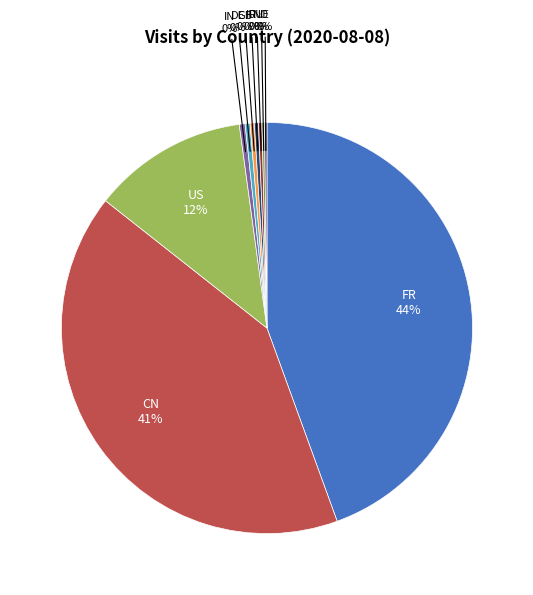

To the nearest percent, what is the average slice percentage?

10%